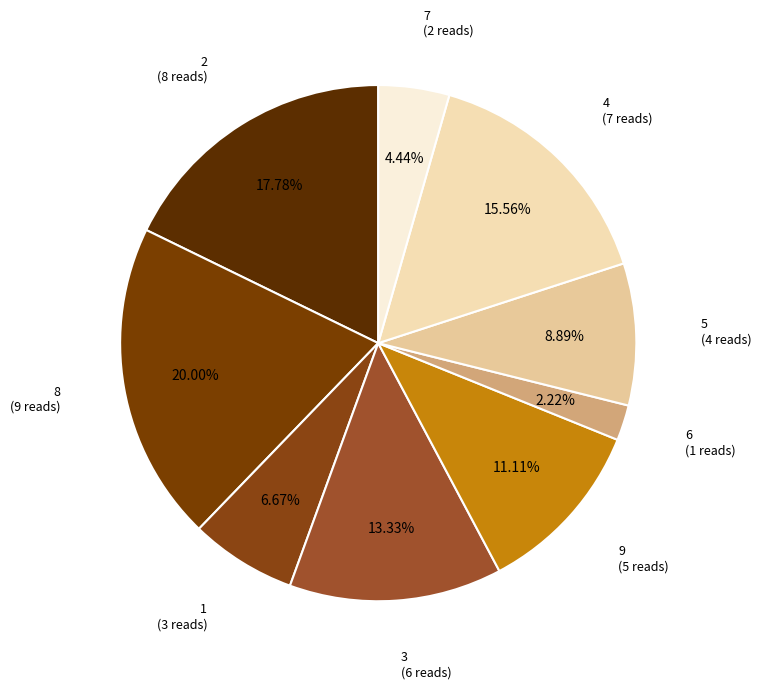

Count the number of slices in the pie.

9